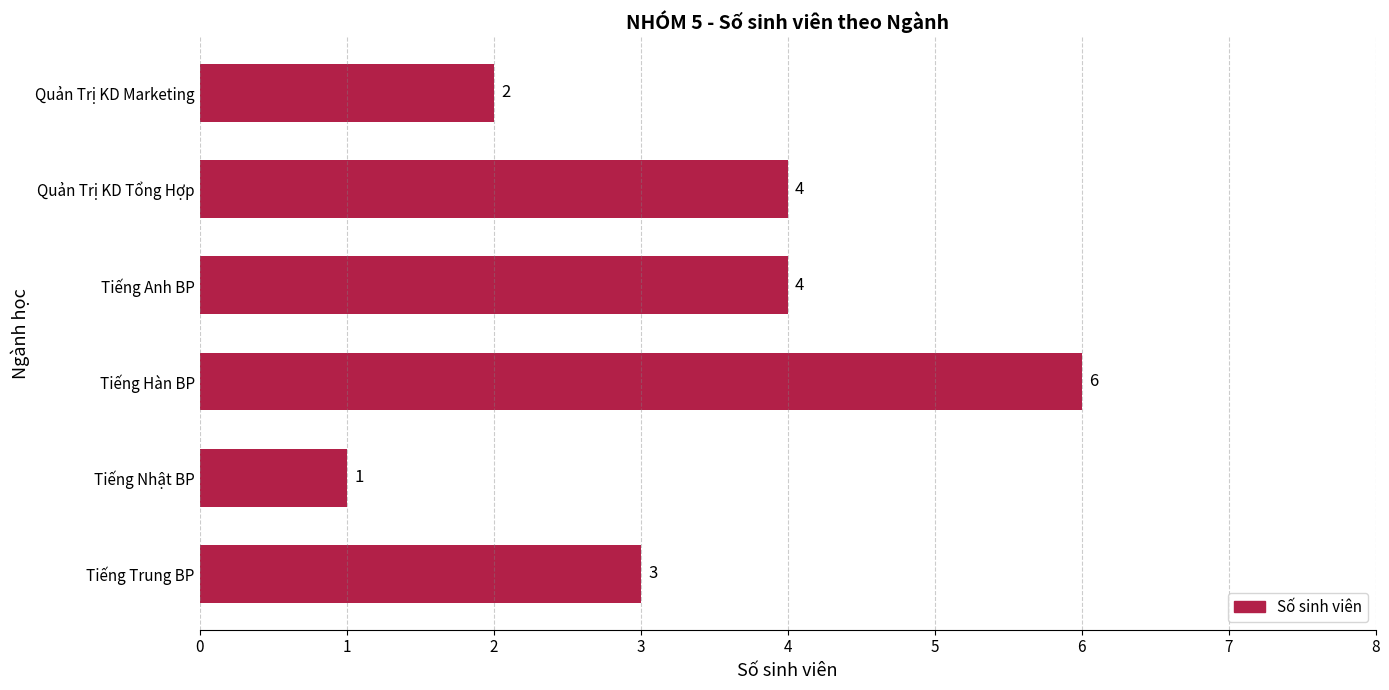

How many values are between 2 and 4?

4